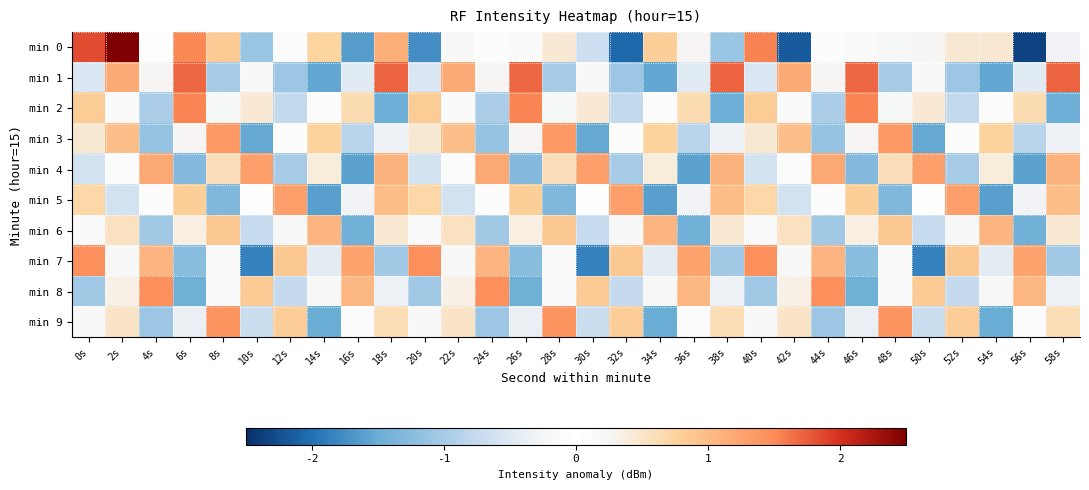

At which category is the sum across all series the highest?

2s